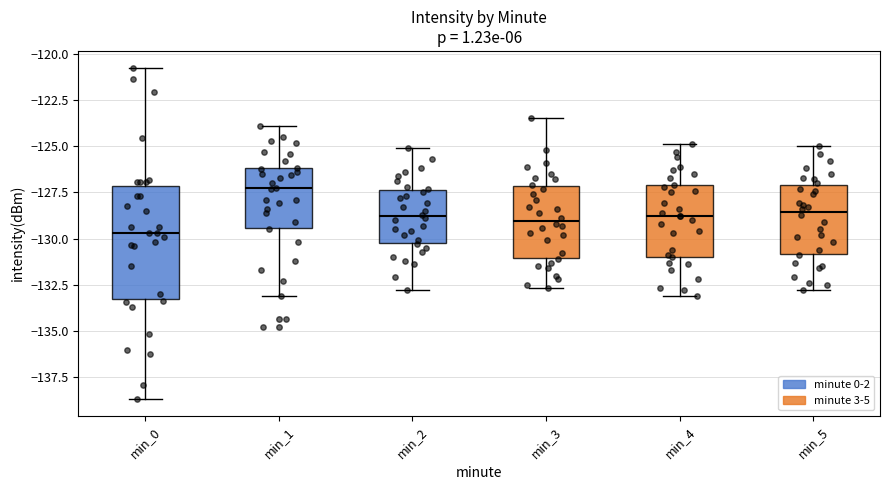

Reading left to right, read every box against the y-axis: the position of its median line, the range the box covers, and the ends of its whiskers. The values are not printed on the chart, so give them approximately, as read against the axis.

min_0: median -129.5, box -133.5 to -127.0, whiskers -138.5 to -120.5
min_1: median -127.5, box -129.5 to -126.0, whiskers -133.0 to -124.0
min_2: median -129.0, box -130.0 to -127.5, whiskers -133.0 to -125.0
min_3: median -129.0, box -131.0 to -127.0, whiskers -132.5 to -123.5
min_4: median -129.0, box -131.0 to -127.0, whiskers -133.0 to -125.0
min_5: median -128.5, box -131.0 to -127.0, whiskers -133.0 to -125.0